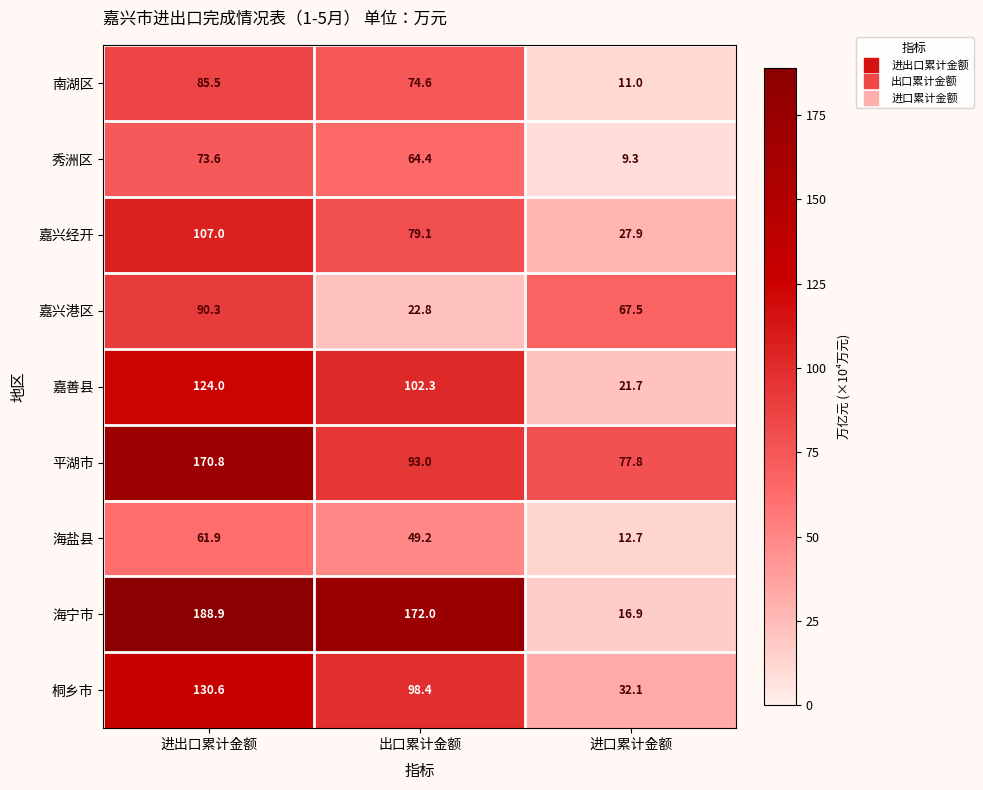

What is the difference between the maximum and minimum values in the 嘉兴经开 series?

79.1